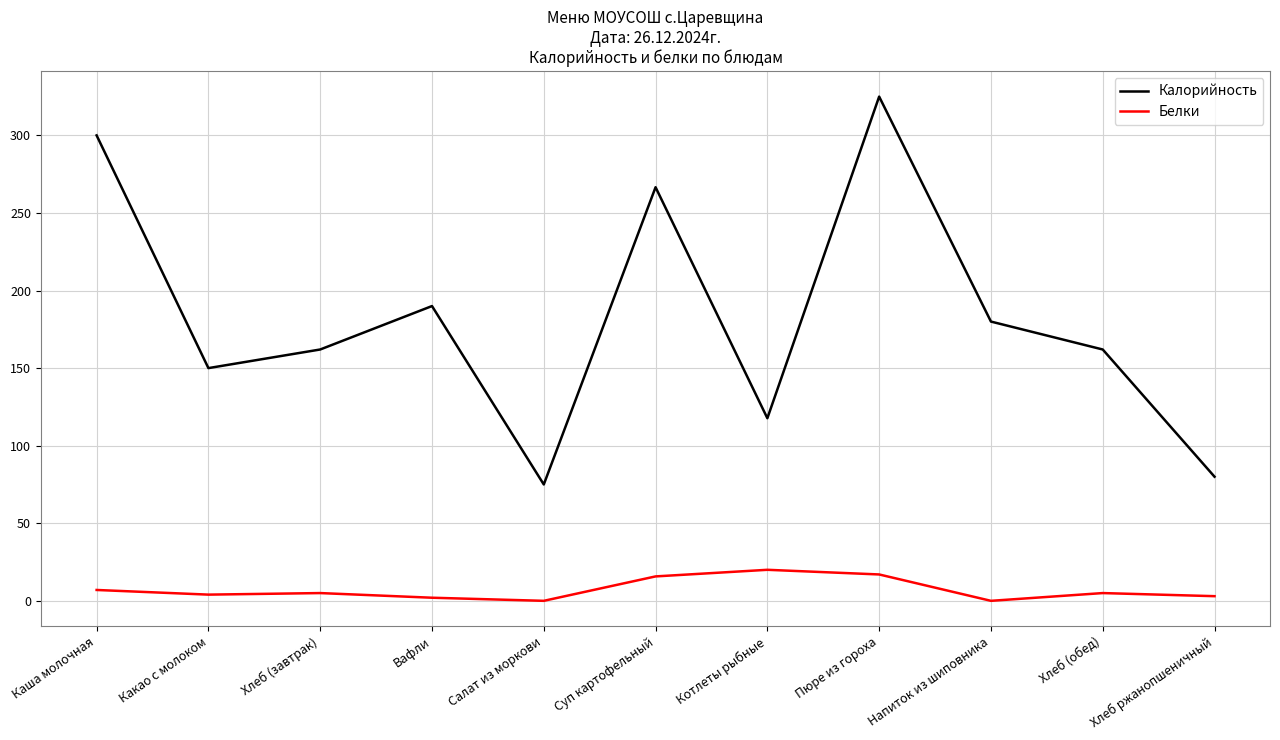

At how many categories does at least one series exceed 125?

8